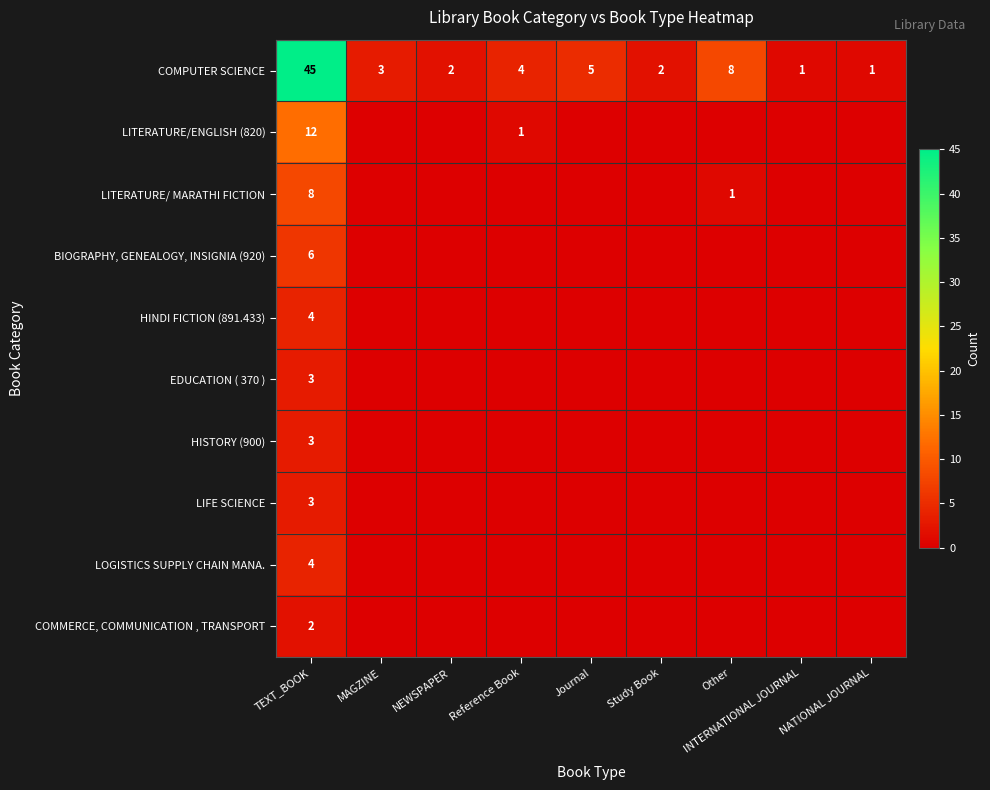

What is the spread (max minus min) of values at TEXT_BOOK?

43